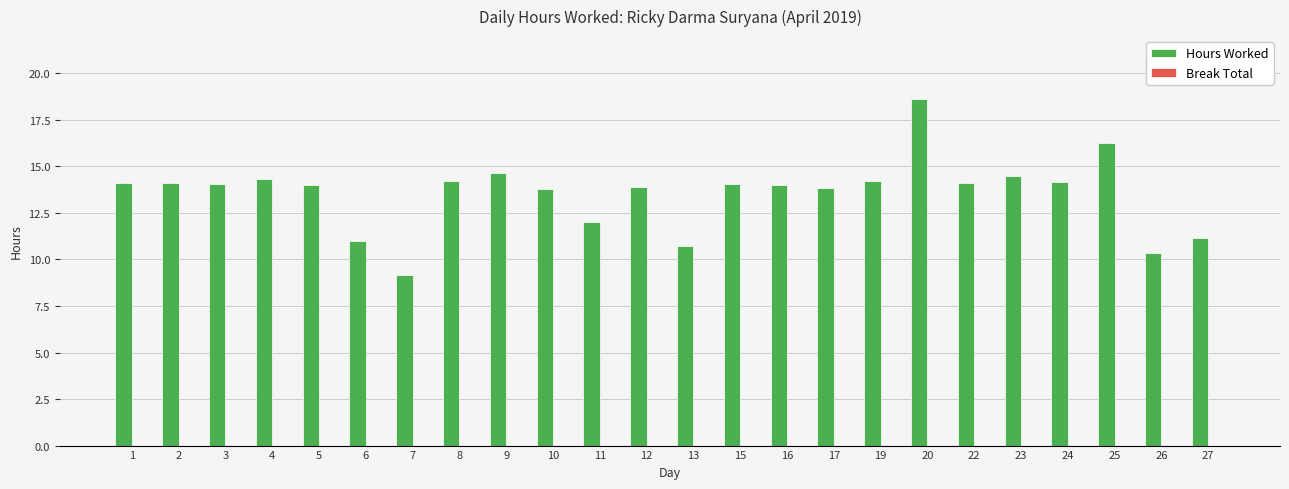

Read the value at 4.

14.3